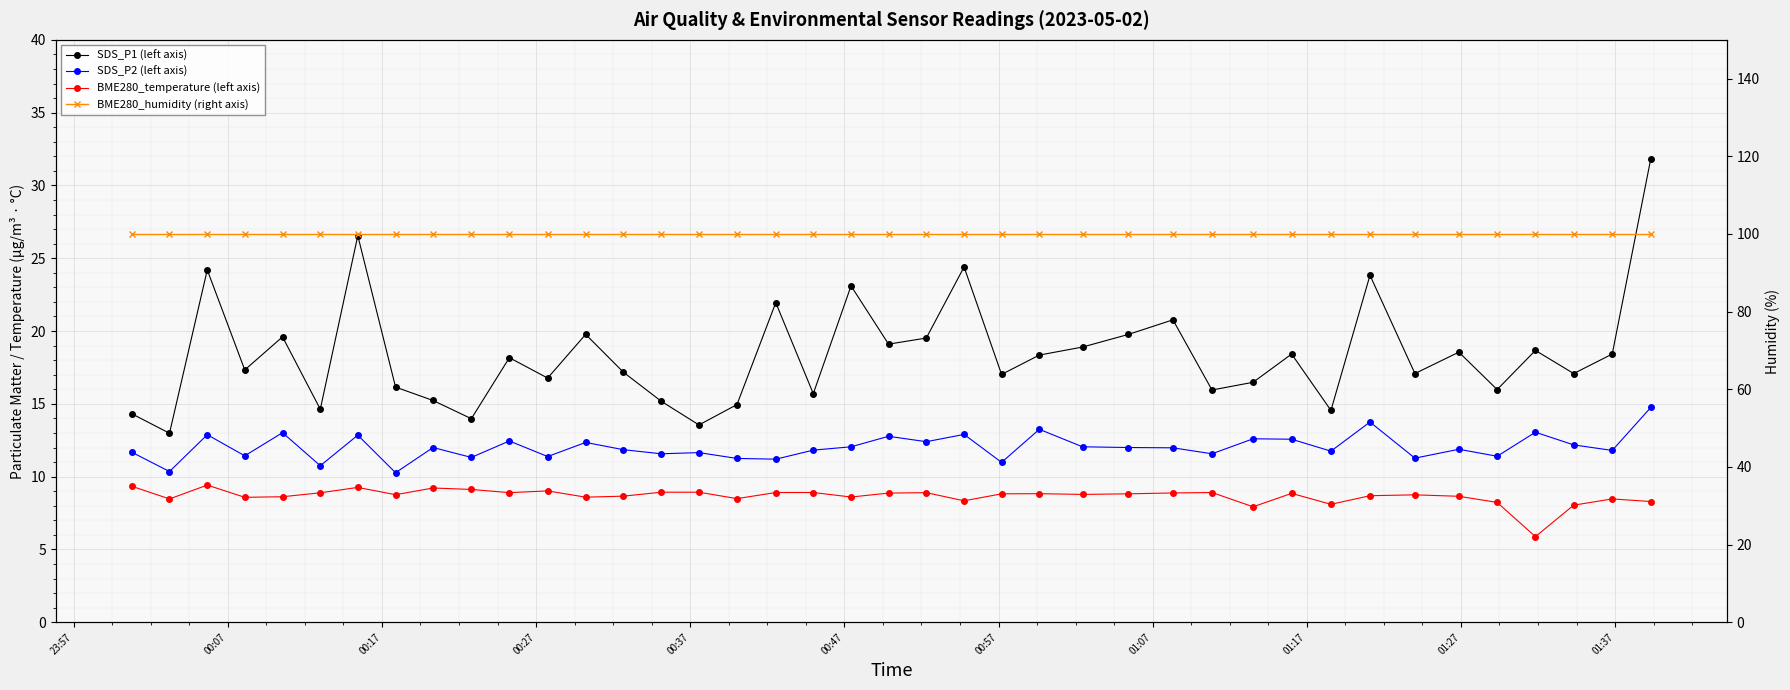

What is the difference between the highest and lowest values at 01:07?

91.2